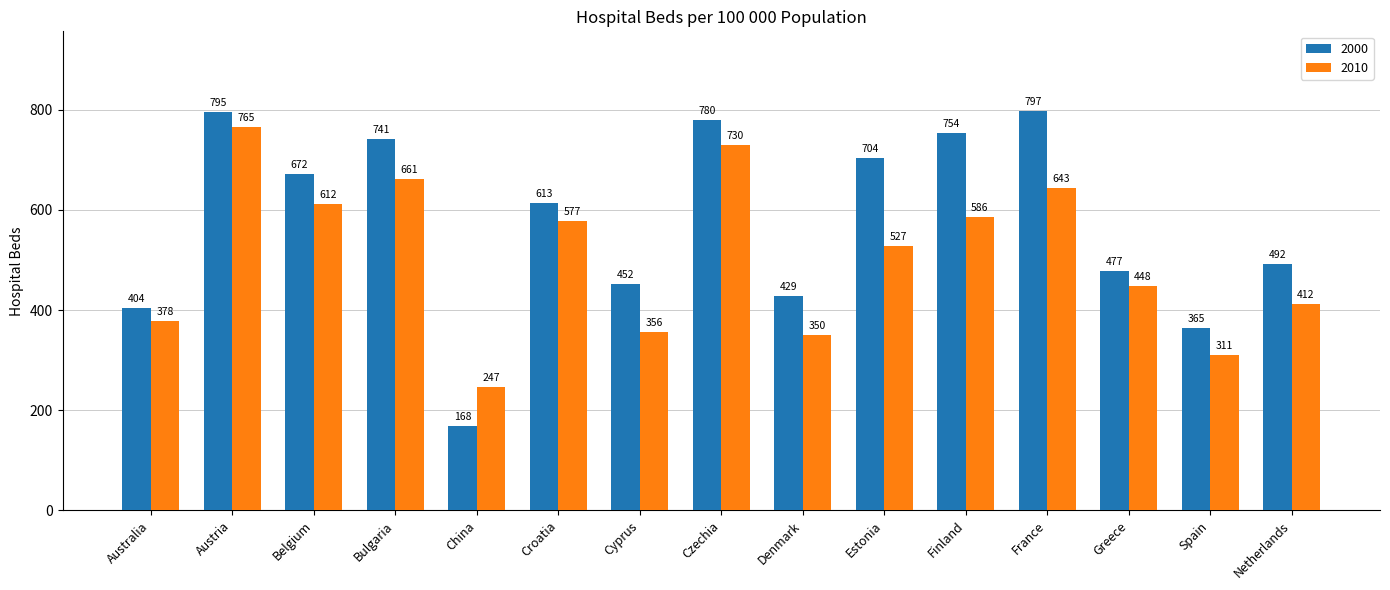

What is the smallest value displayed?

168